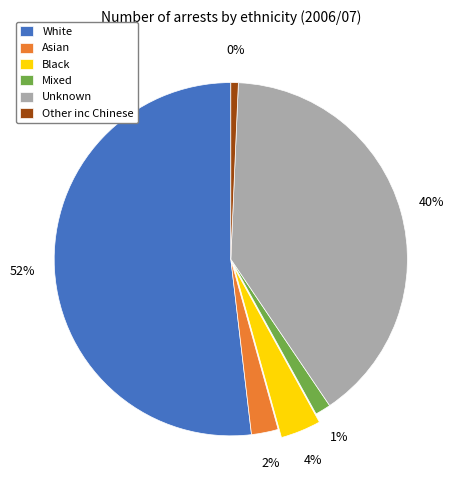

Is Black the majority of the pie?

No